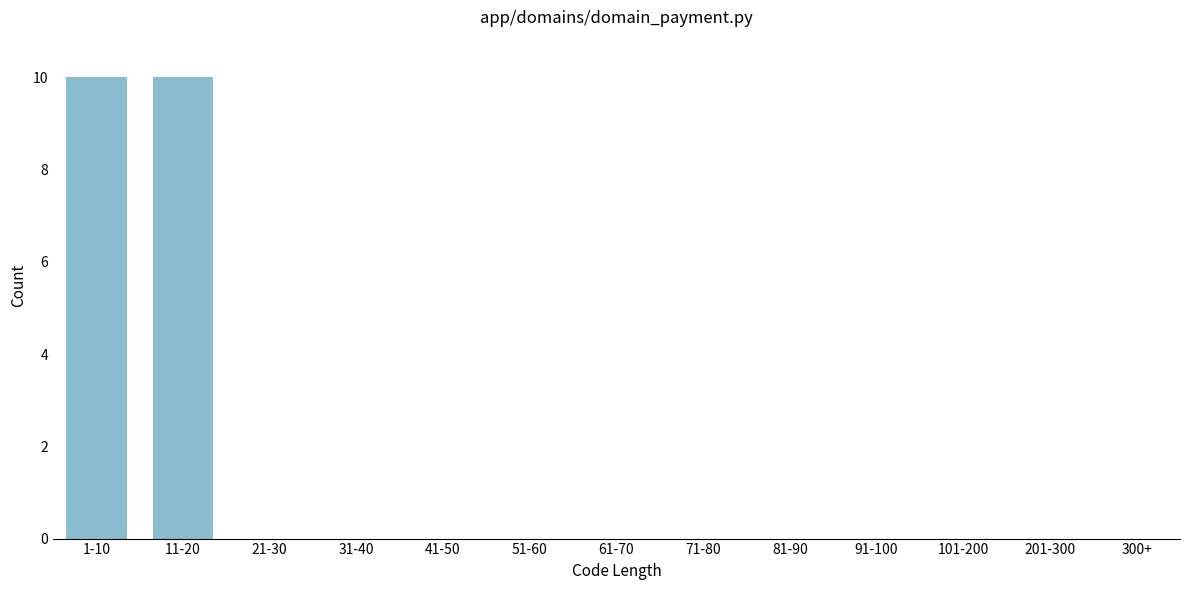

Reading right to left, list all the values displayed in this chart.

300+=0	201-300=0	101-200=0	91-100=0	81-90=0	71-80=0	61-70=0	51-60=0	41-50=0	31-40=0	21-30=0	11-20=10	1-10=10